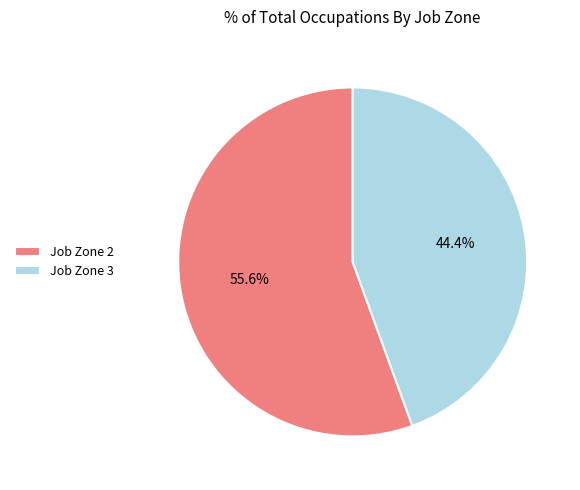

How many slices are in this pie chart?

2